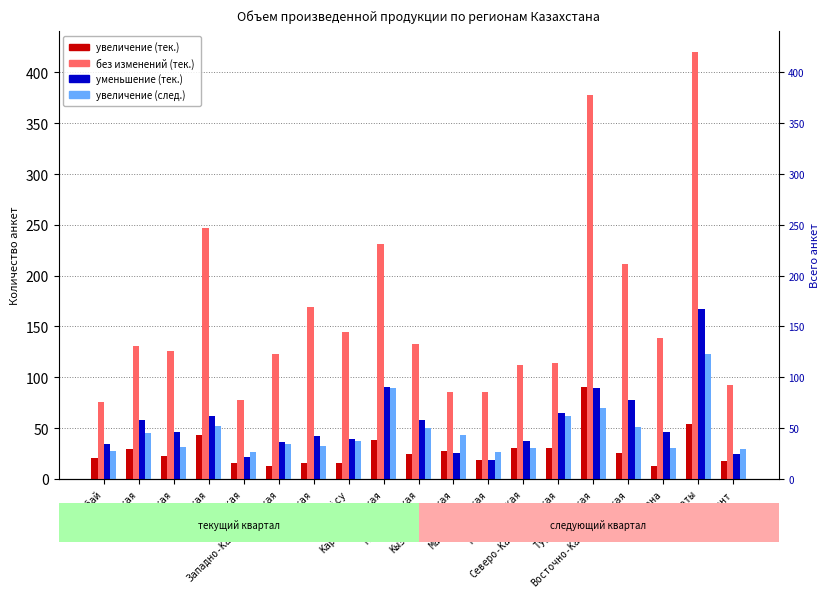

What is the lowest value of the увеличение (след.) series?

26